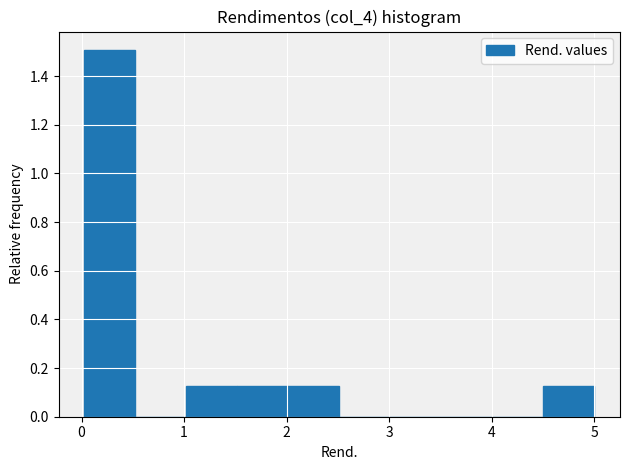

Over which range of the x-axis is the bar tallest?

0.0 to 0.5